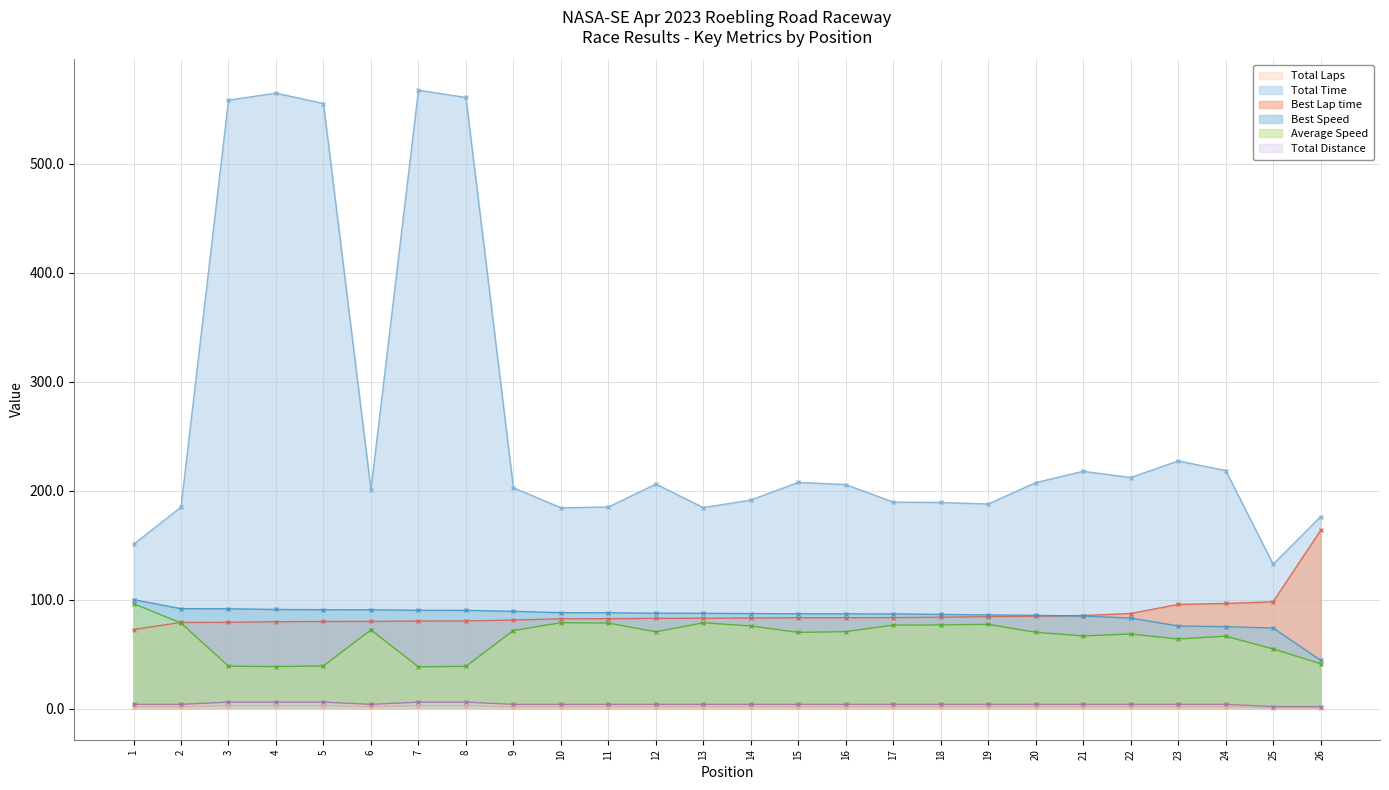

Read the Average Speed value at 22.

68.6